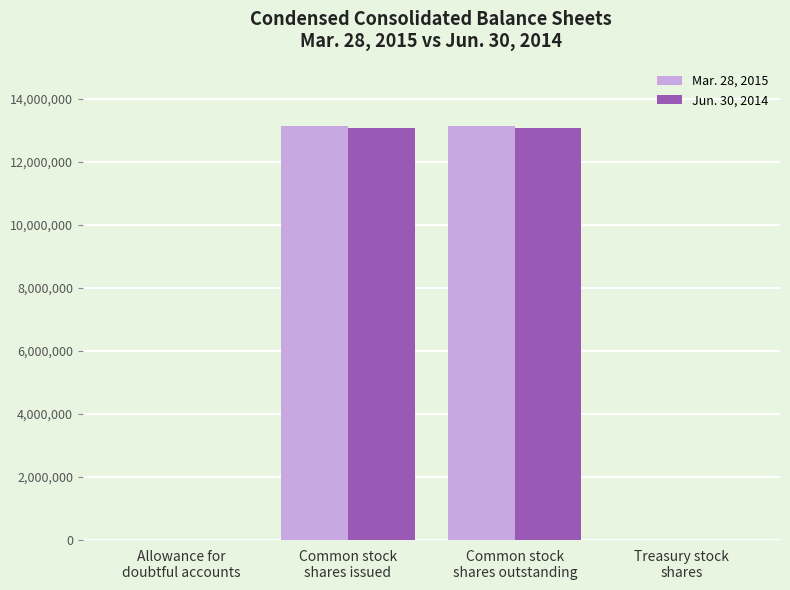

What is the greatest value displayed?

13136000